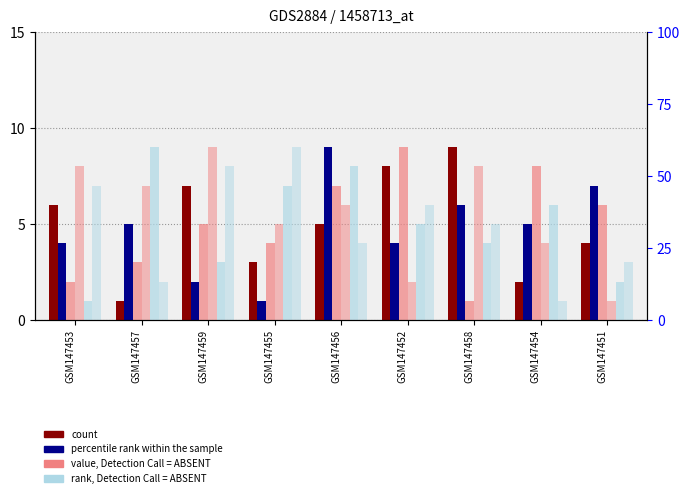

How many bars are there in total?

54